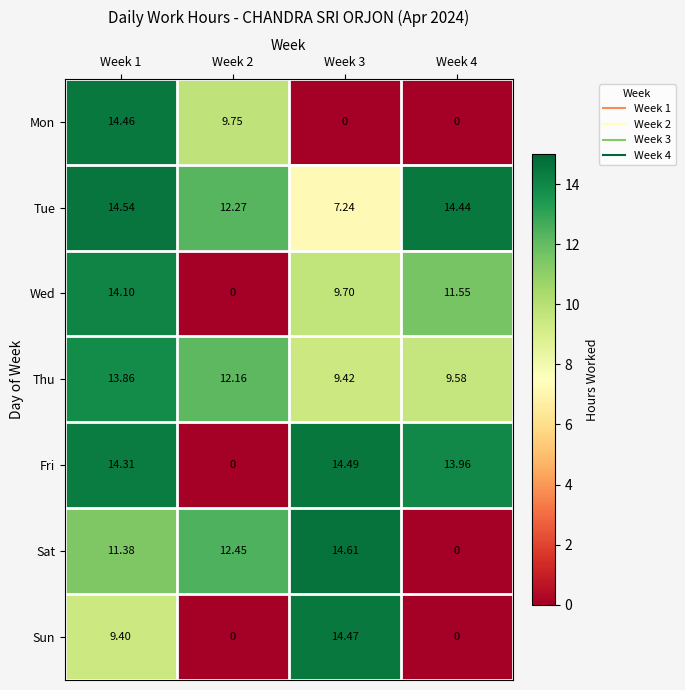

Which series changed the most between Week 1 and Week 2?

Fri